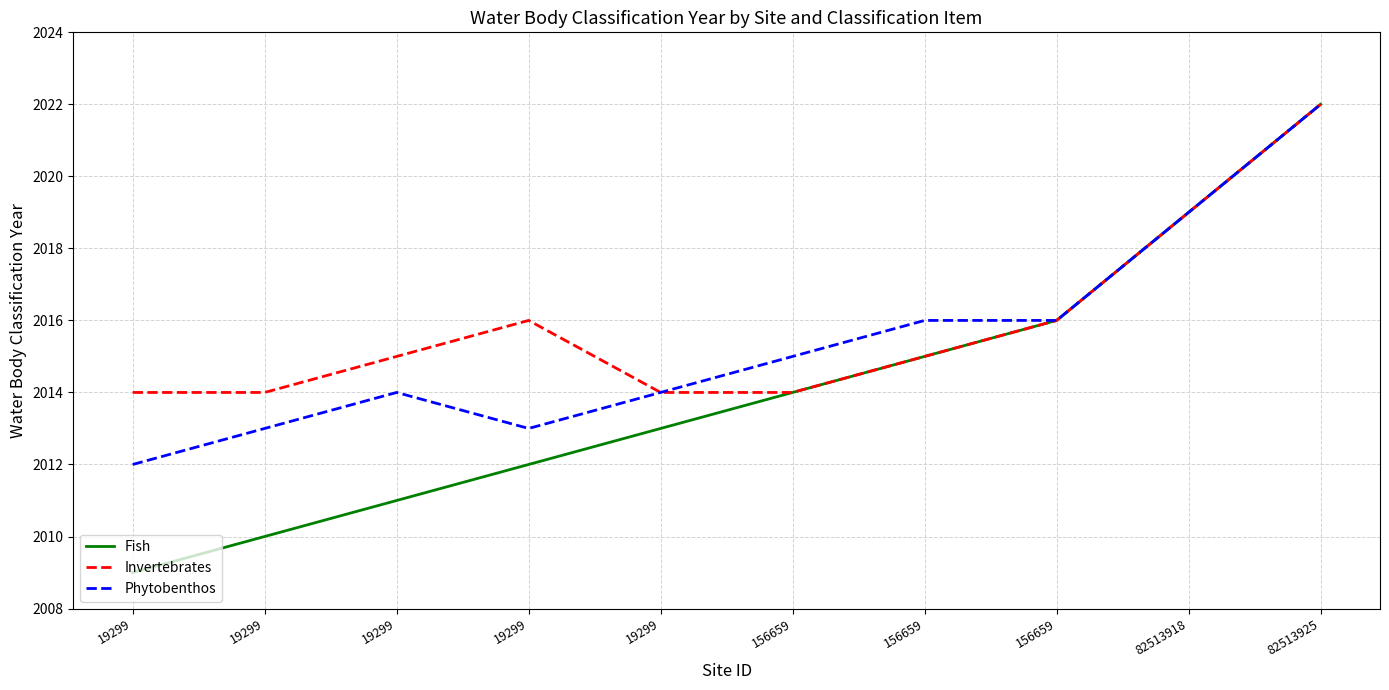

Reading right to left, what are all the values shown in this chart?

Fish: 82513925=2022	82513918=2019	156659=2016	156659=2015	156659=2014	19299=2013	19299=2012	19299=2011	19299=2010	19299=2009
Invertebrates: 82513925=2022	82513918=2019	156659=2016	156659=2015	156659=2014	19299=2014	19299=2016	19299=2015	19299=2014	19299=2014
Phytobenthos: 82513925=2022	82513918=2019	156659=2016	156659=2016	156659=2015	19299=2014	19299=2013	19299=2014	19299=2013	19299=2012